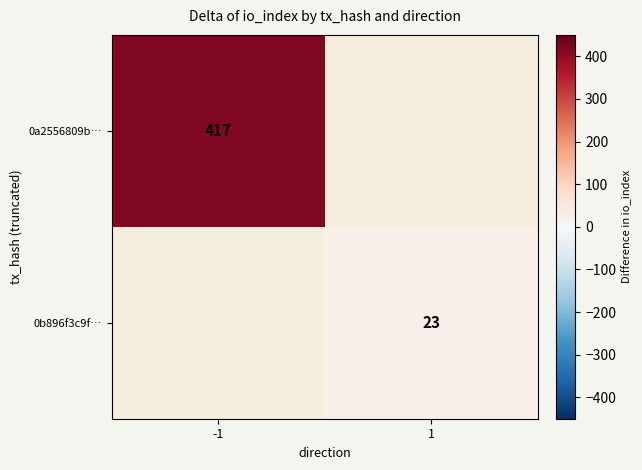

The 0b896f3c9f… series shows 30 at 1. True or false?

False